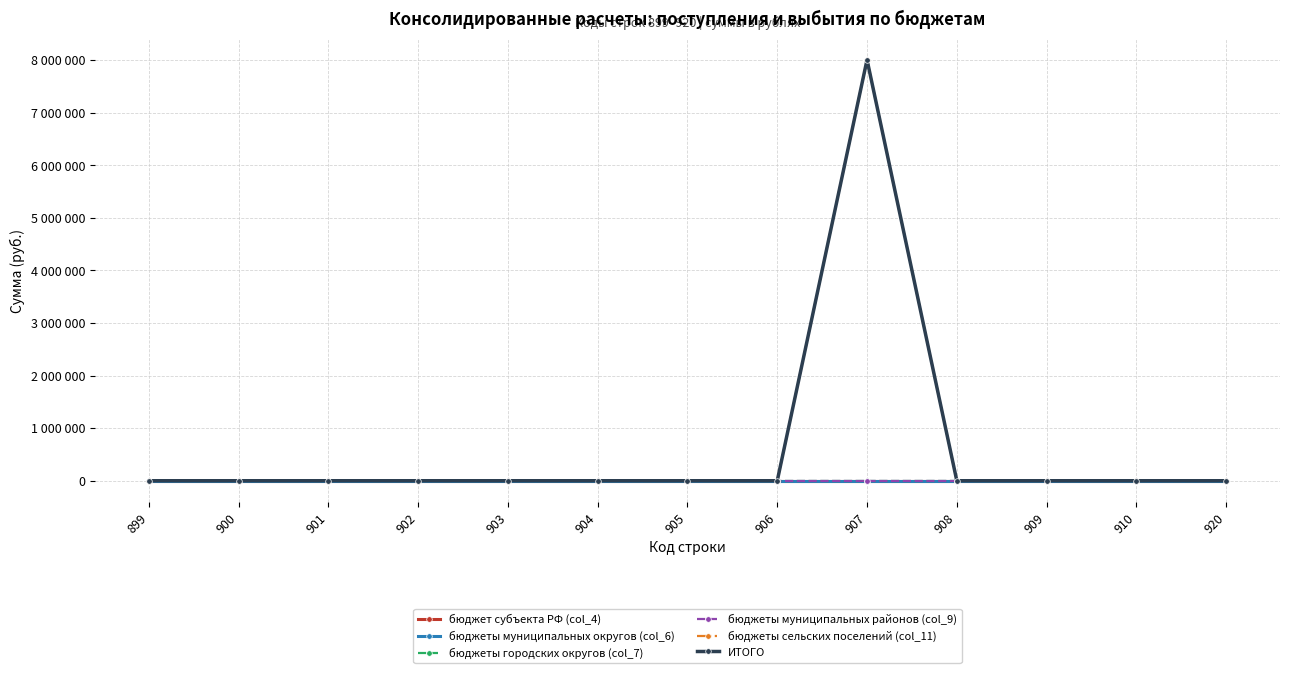

Reading right to left, list all the values displayed in this chart.

бюджет субъекта РФ (col_4): 920=0	910=0	909=0	908=0	907=0	906=0	905=0	904=0	903=0	902=0	901=0	900=0	899=0
бюджеты муниципальных округов (col_6): 920=0	910=0	909=0	908=0	907=0	906=0	905=0	904=0	903=0	902=0	901=0	900=0	899=0
бюджеты городских округов (col_7): 920=0	910=0	909=0	908=0	907=0	906=0	905=0	904=0	903=0	902=0	901=0	900=0	899=0
бюджеты муниципальных районов (col_9): 920=0	910=0	909=0	908=0	907=0	906=0	905=0	904=0	903=0	902=0	901=0	900=0	899=0
бюджеты сельских поселений (col_11): 920=0	910=0	909=0	908=0	907=8006000	906=0	905=0	904=0	903=0	902=0	901=0	900=0	899=0
ИТОГО: 920=0	910=0	909=0	908=0	907=8006000	906=0	905=0	904=0	903=0	902=0	901=0	900=0	899=0